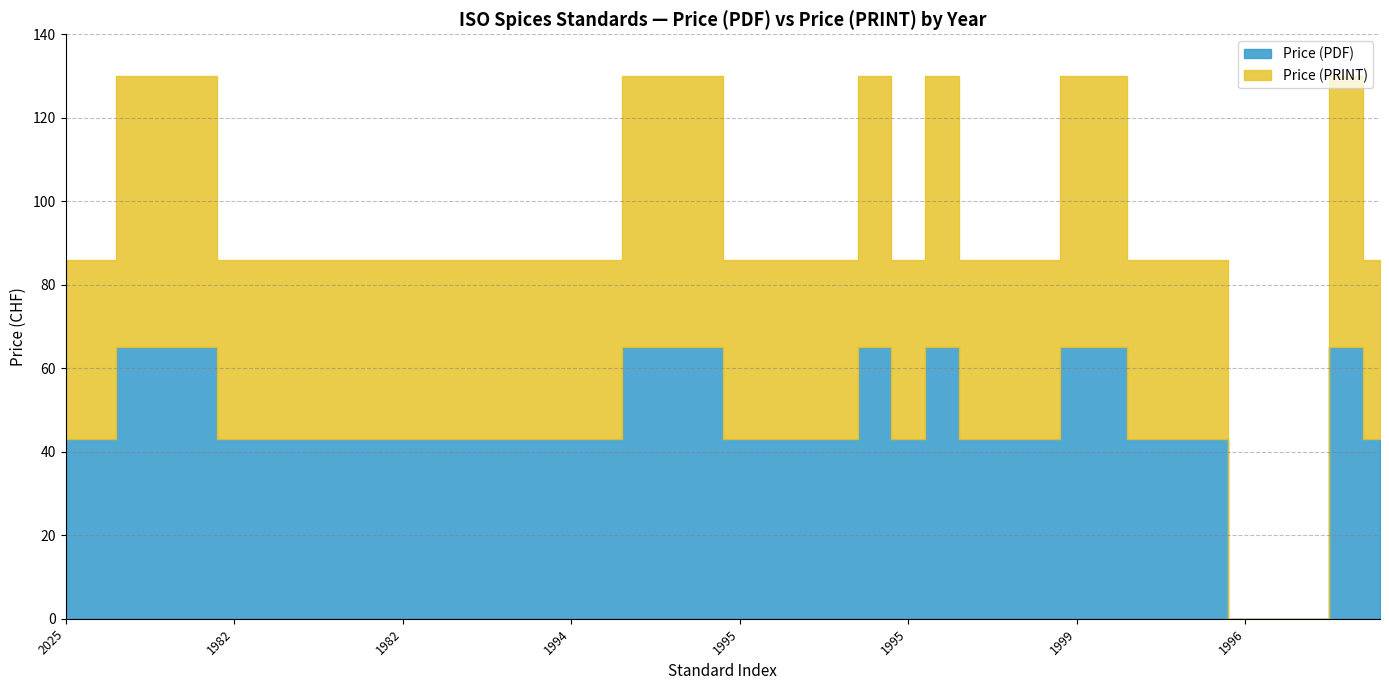

What is the label of the 25th point from the right?

1994